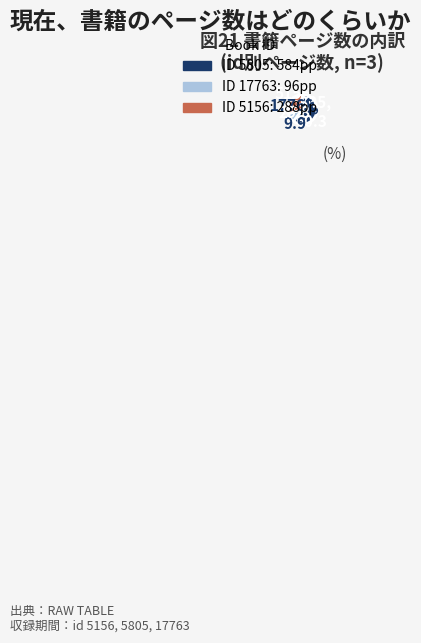

Does any single category account for the majority?

Yes